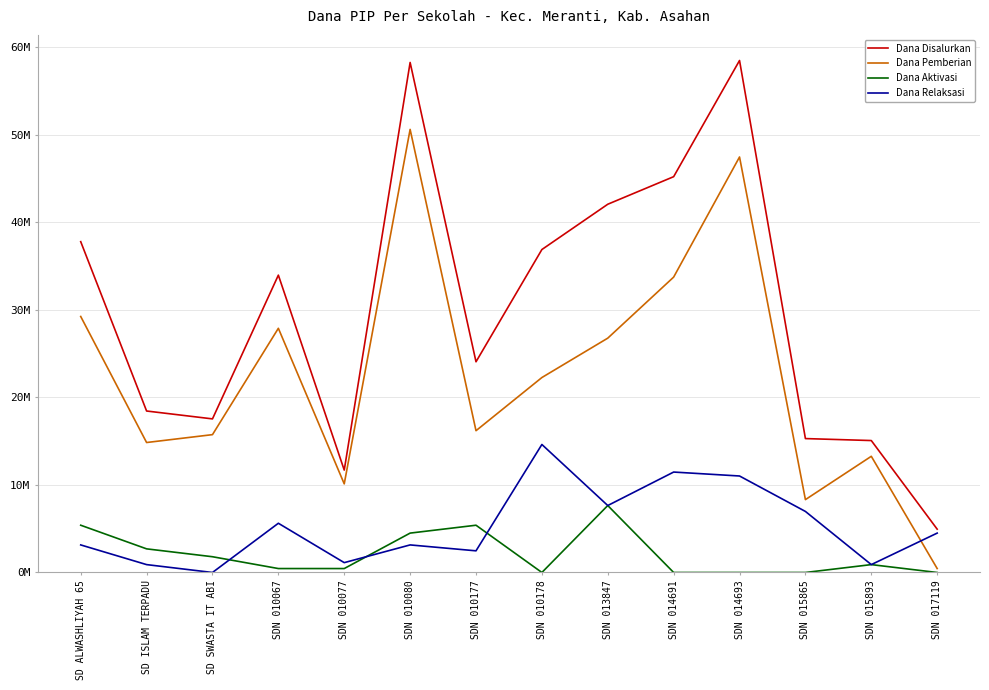

What is the value of the Dana Aktivasi point at the 5th from the left?

450000